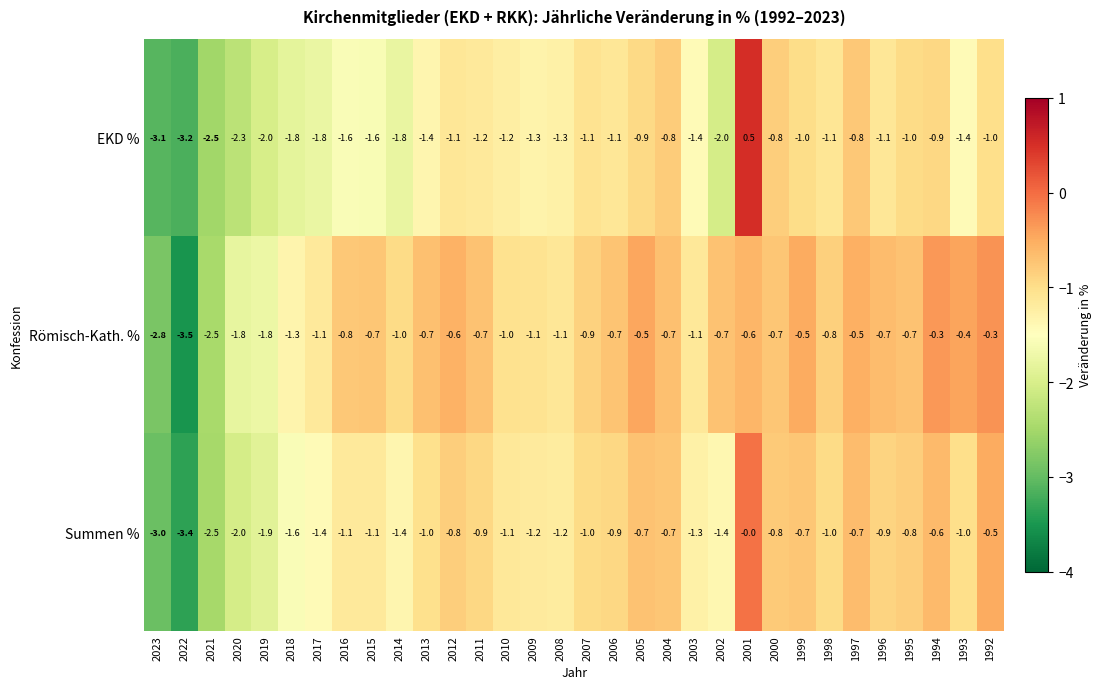

Is it true that EKD % equals -1.2 at 2010?

True